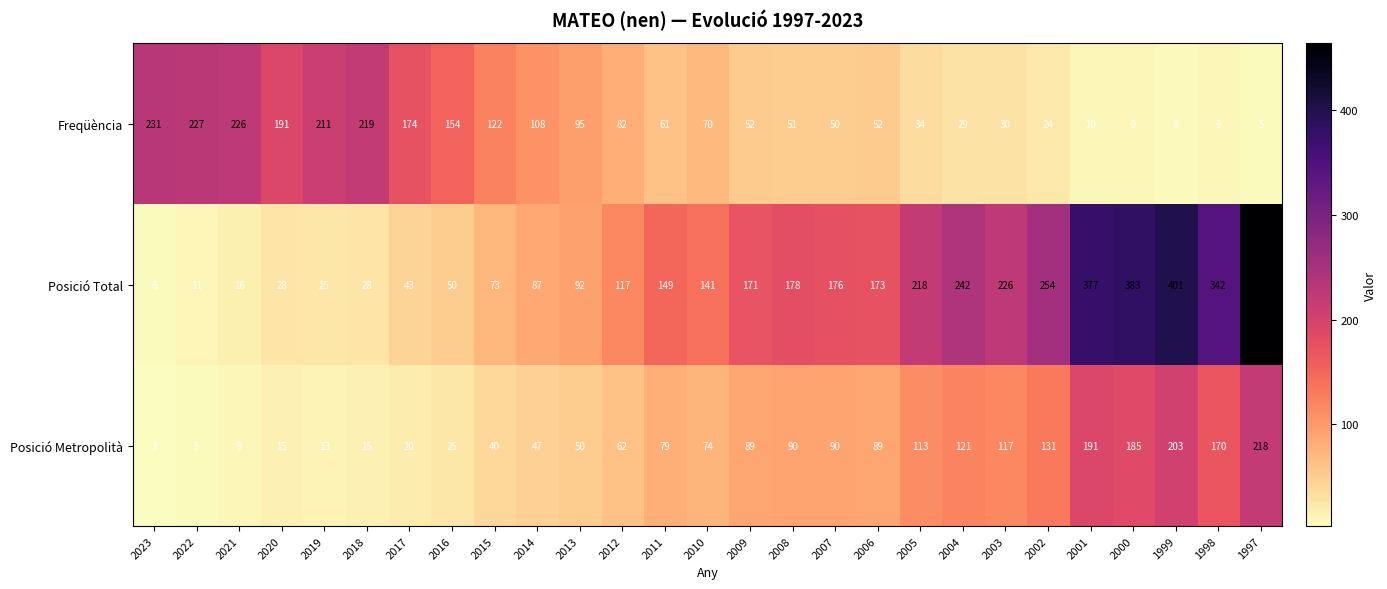

Rank the series by their maximum value, from lowest to highest.

Posició Metropolità, Freqüència, Posició Total